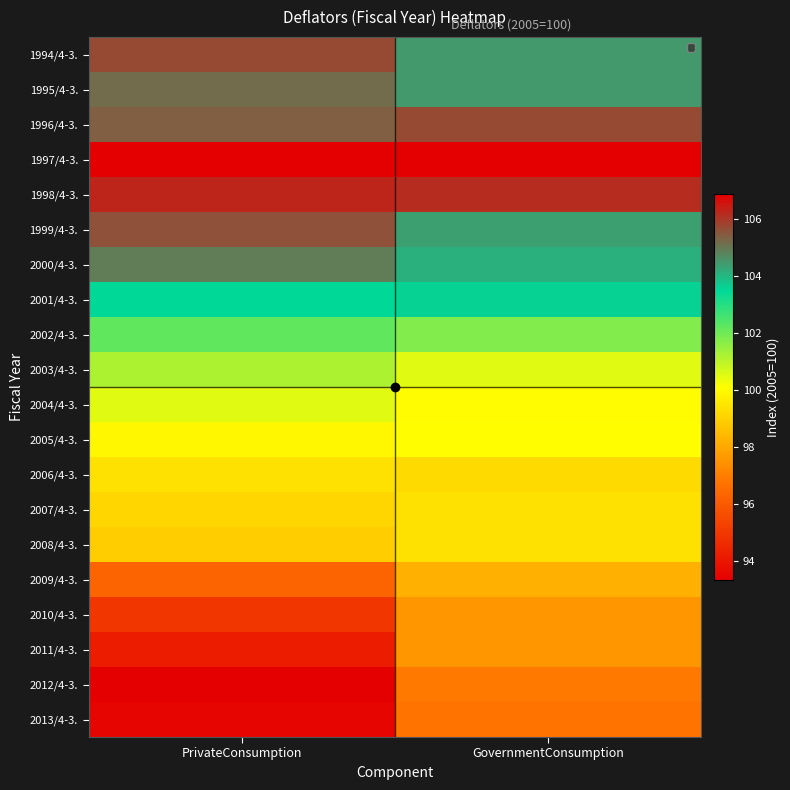

Rank the series at PrivateConsumption from highest to lowest value.

1997/4-3., 1998/4-3., 1994/4-3., 1999/4-3., 1996/4-3., 1995/4-3., 2000/4-3., 2001/4-3., 2002/4-3., 2003/4-3., 2004/4-3., 2005/4-3., 2006/4-3., 2007/4-3., 2008/4-3., 2009/4-3., 2010/4-3., 2011/4-3., 2013/4-3., 2012/4-3.